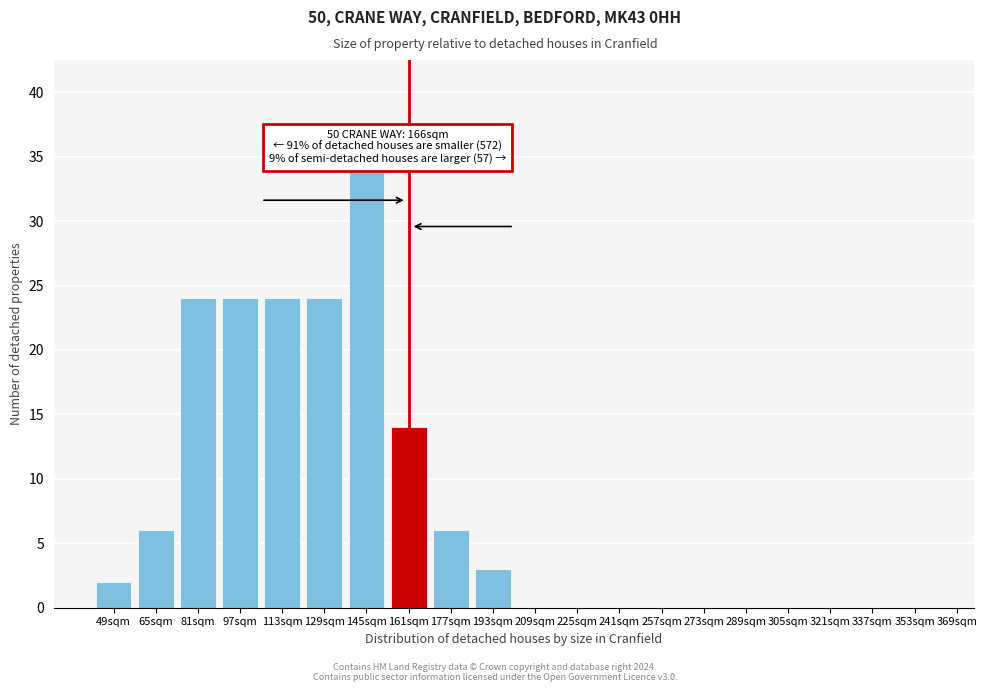

Reading left to right, what are all the values shown in this chart?

49sqm=2	65sqm=6	81sqm=24	97sqm=24	113sqm=24	129sqm=24	145sqm=34	161sqm=14	177sqm=6	193sqm=3	209sqm=0	225sqm=0	241sqm=0	257sqm=0	273sqm=0	289sqm=0	305sqm=0	321sqm=0	337sqm=0	353sqm=0